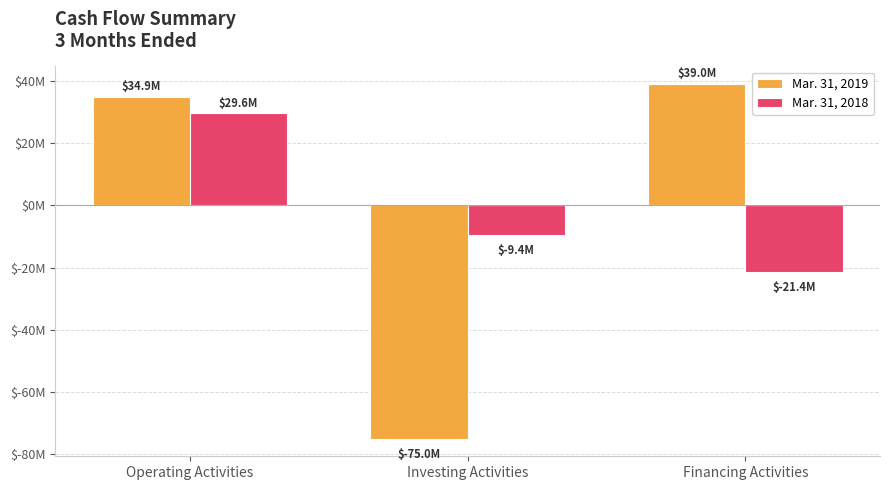

True or false: Mar. 31, 2019 has a value of 39022000 at Financing Activities.

True